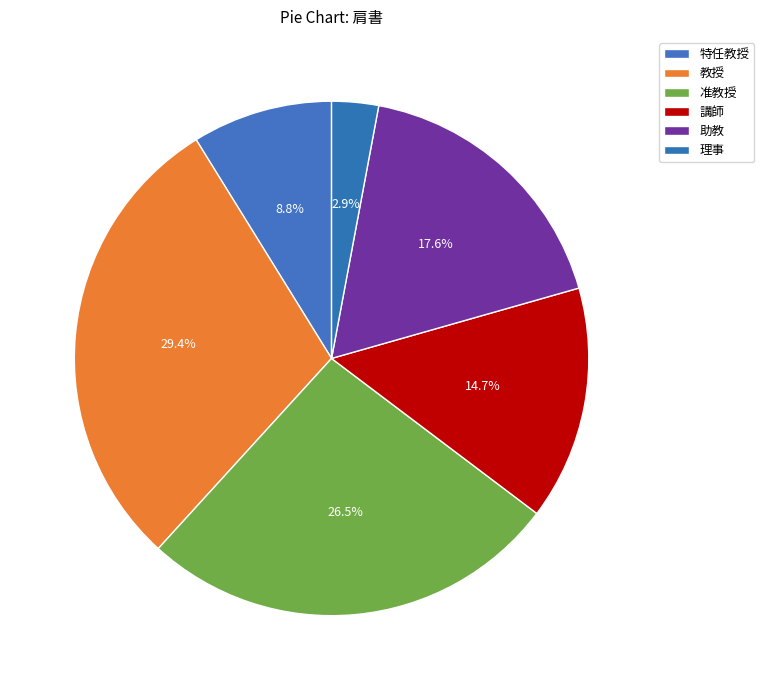

How many segments does this pie chart have?

6